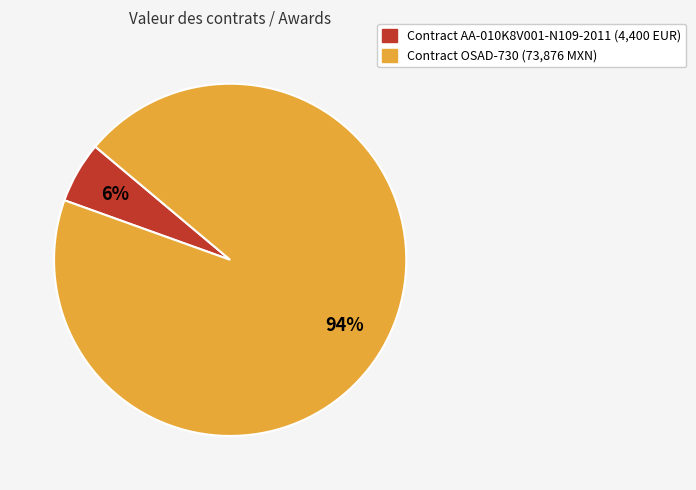

How many slices are in this pie chart?

2